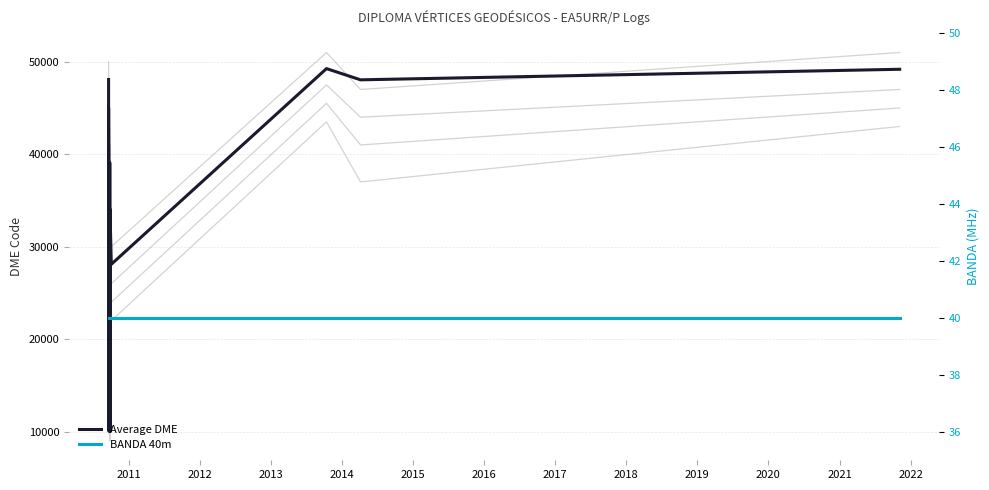

What is the average value of the BANDA 40m series?

40